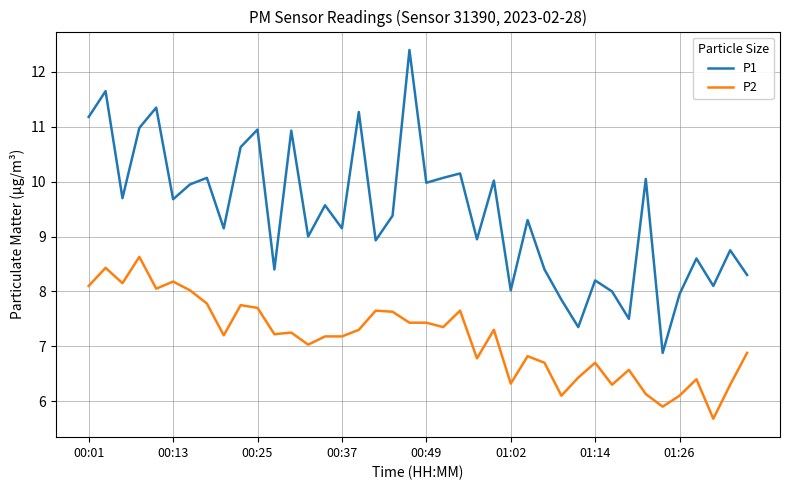

True or false: P1 has more than 0 interior local peaks.

True